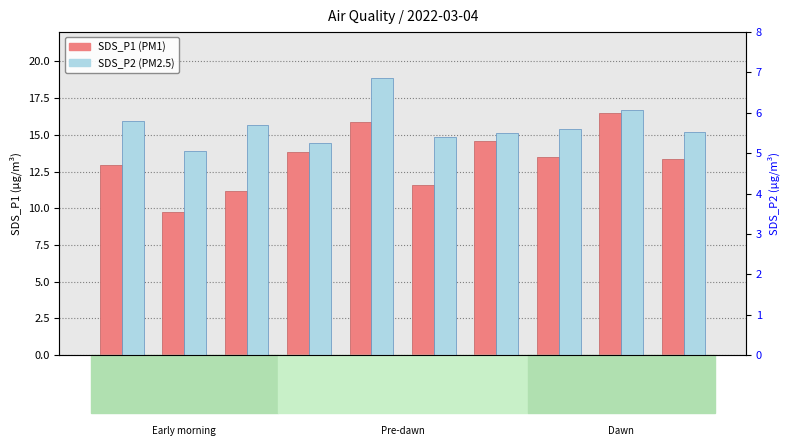

At which category is the sum across all series the highest?

00:12